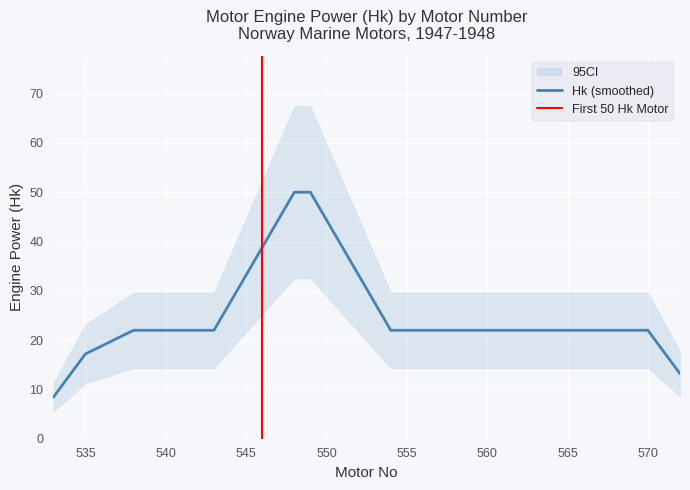

What is the lowest value of the Hk (smoothed) series?

8.4